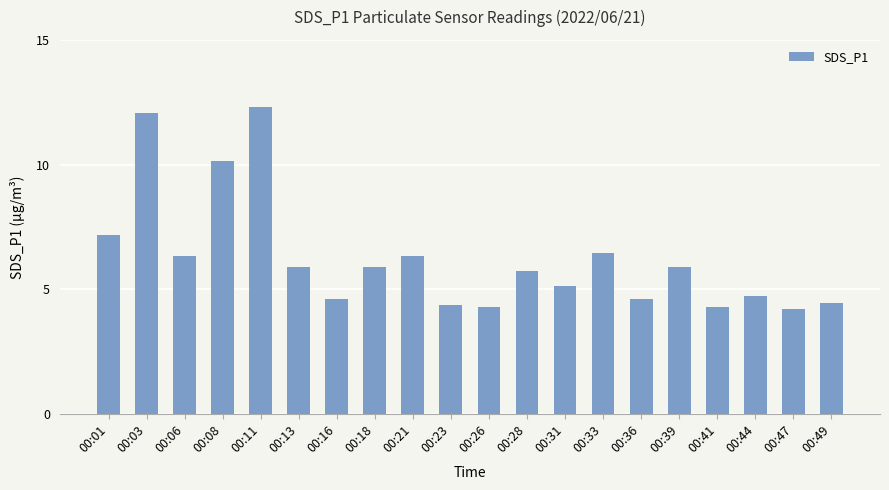

What is the change in value from 00:18 to 00:36?

-1.3